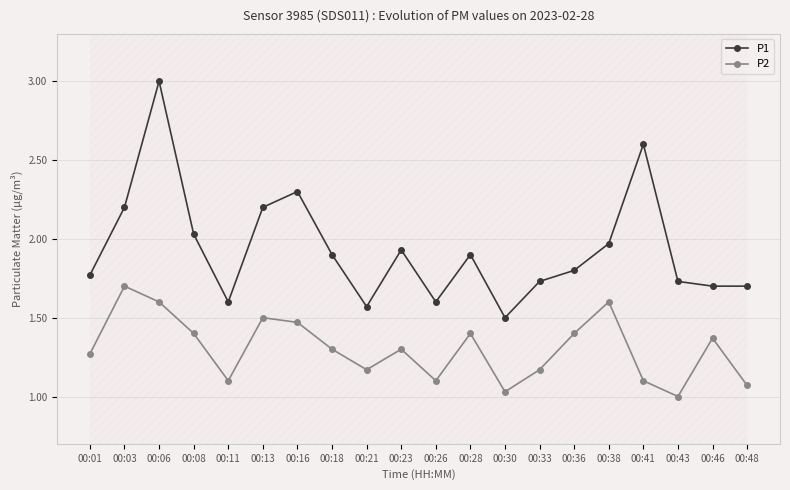

Which series has the largest total across all categories?

P1